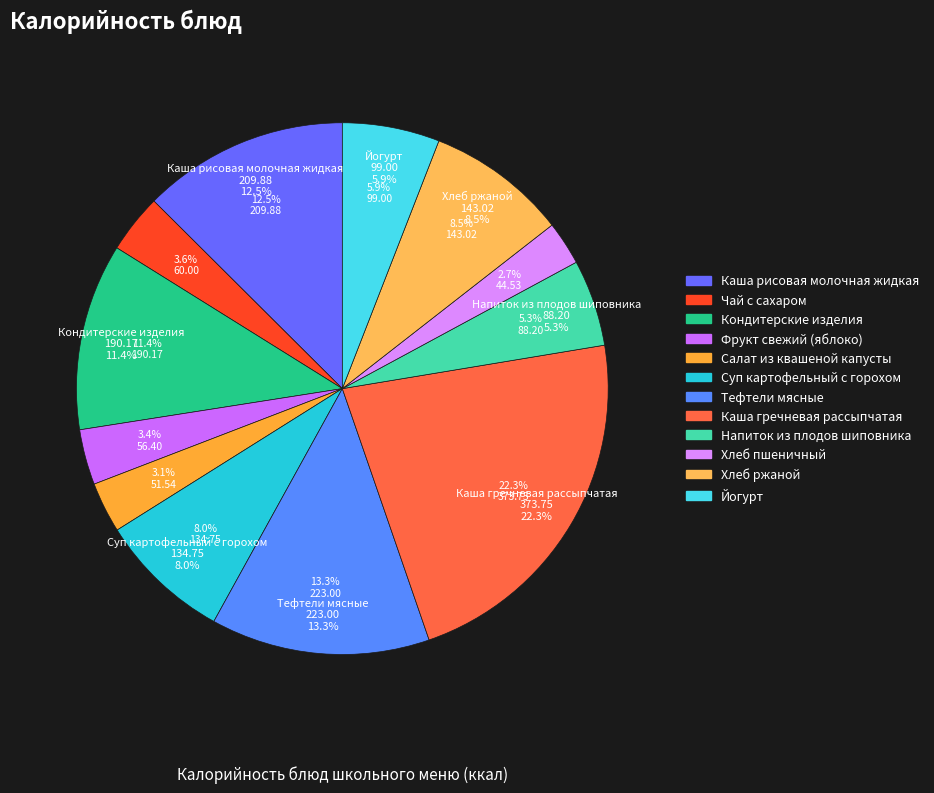

The Каша гречневая рассыпчатая slice represents 16% of the pie. True or false?

False